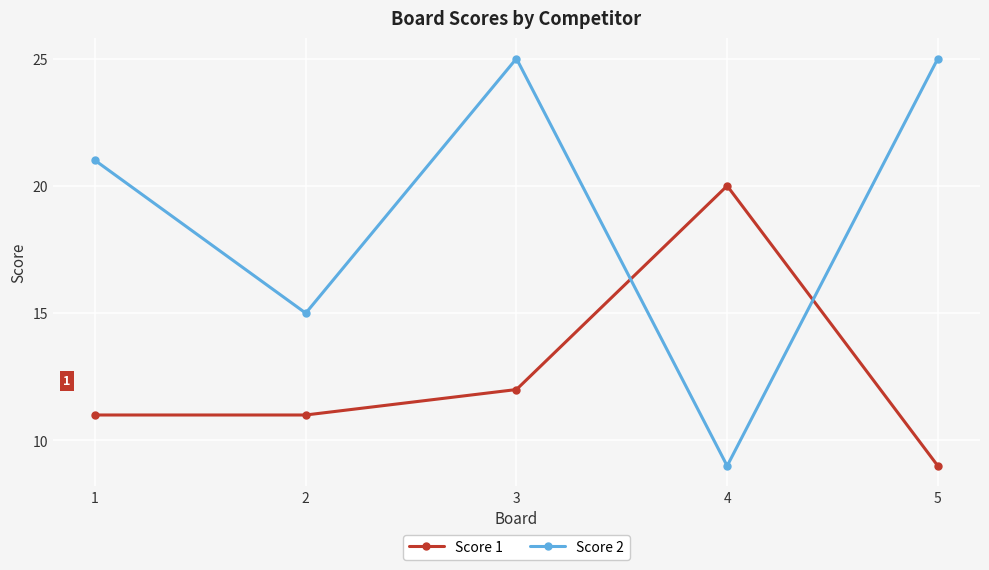

What are all the series names shown in the legend?

Score 1, Score 2